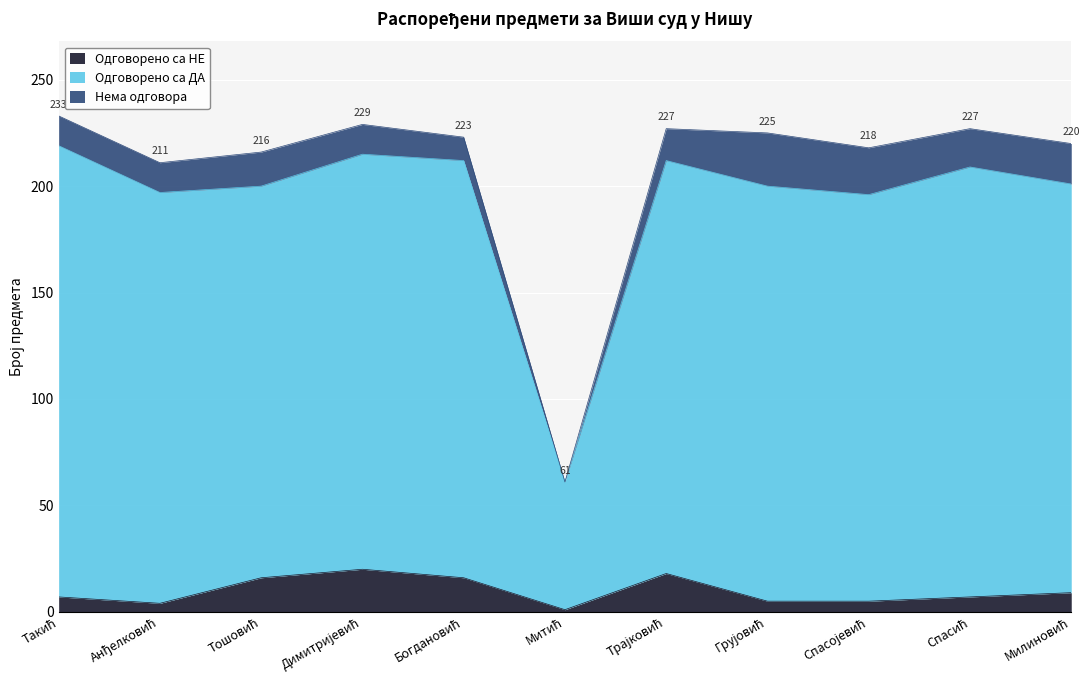

True or false: Одговорено са НЕ and Одговорено са ДА cross at least once.

False